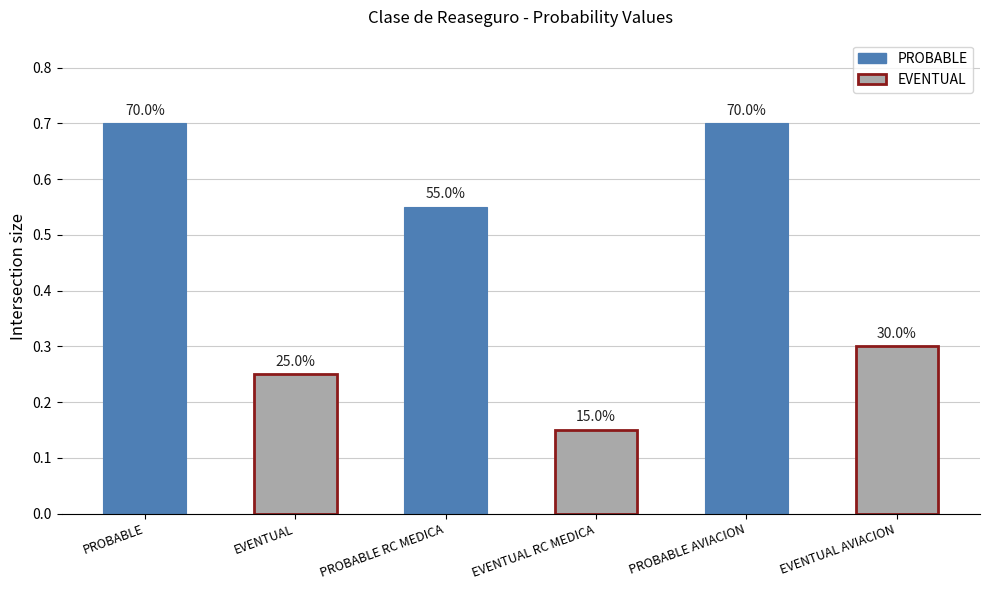

The chart shows a value of 0.7 at PROBABLE AVIACION. True or false?

True